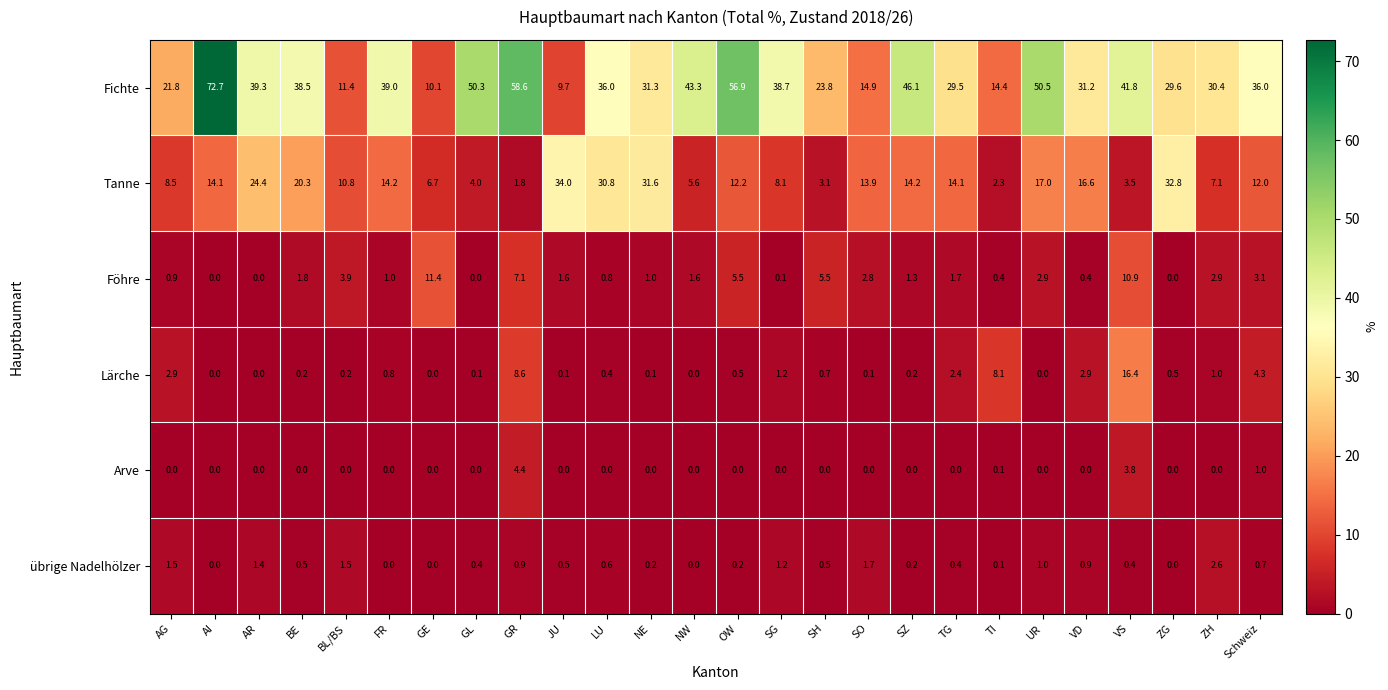

Which series has the widest spread of values?

Fichte